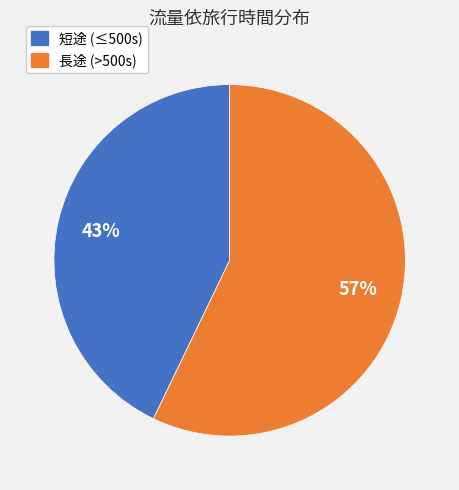

To the nearest percent, what is the difference between the 長途 (>500s) and 短途 (≤500s) slice percentages?

14%